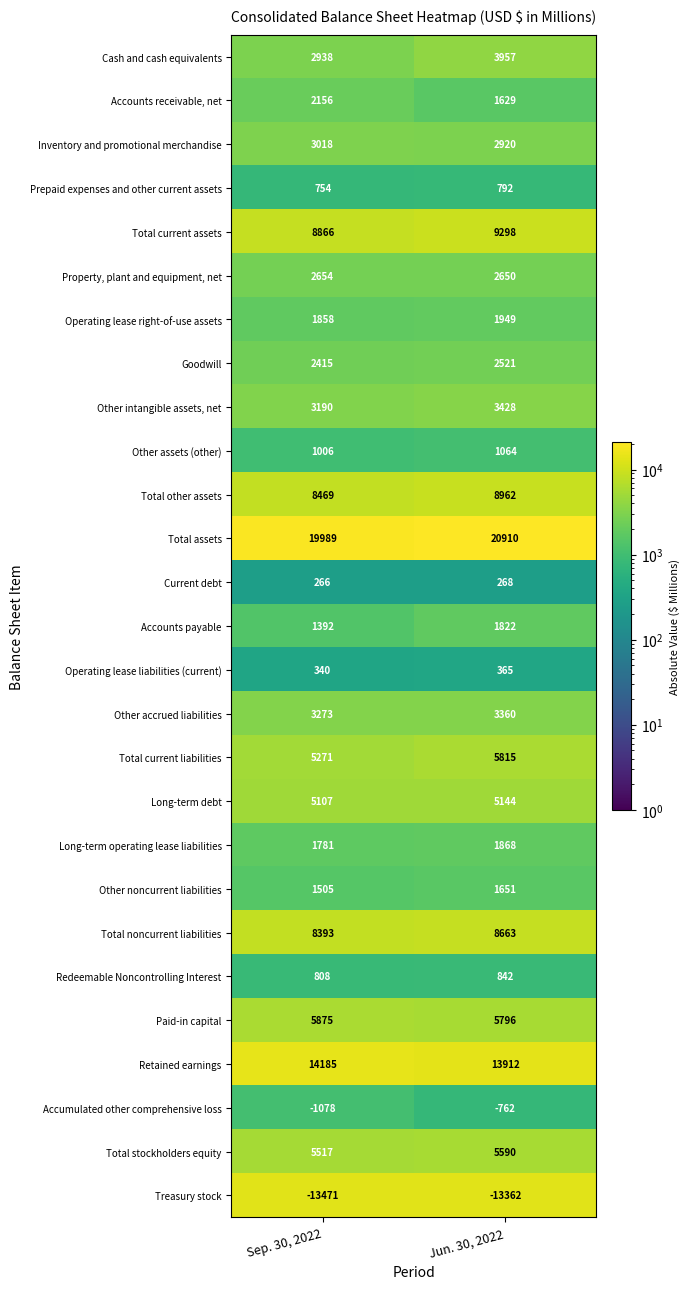

At which category does the chart reach its minimum across all series?

Sep. 30, 2022